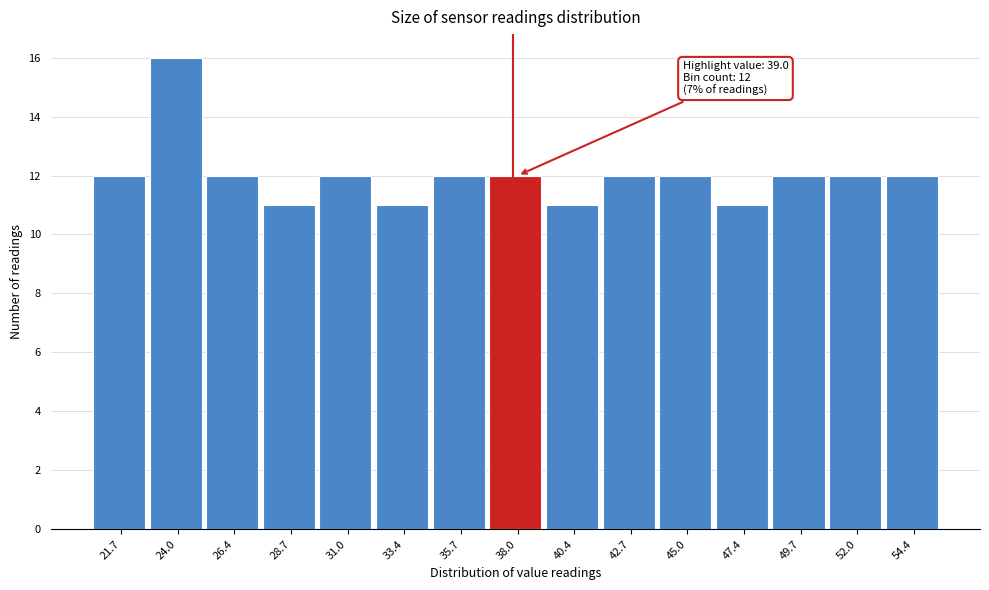

Reading left to right, extract all data points from this chart.

12	16	12	11	12	11	12	12	11	12	12	11	12	12	12